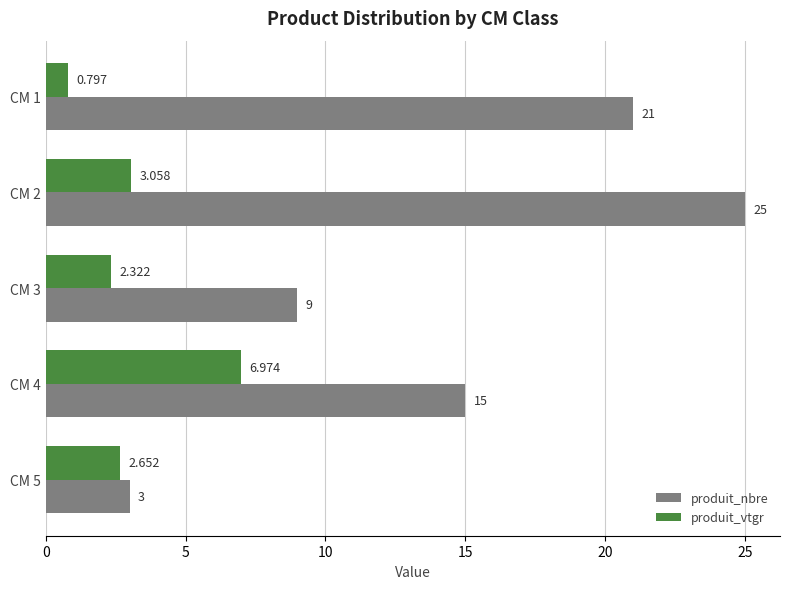

How many data points in produit_nbre are less than 15?

2